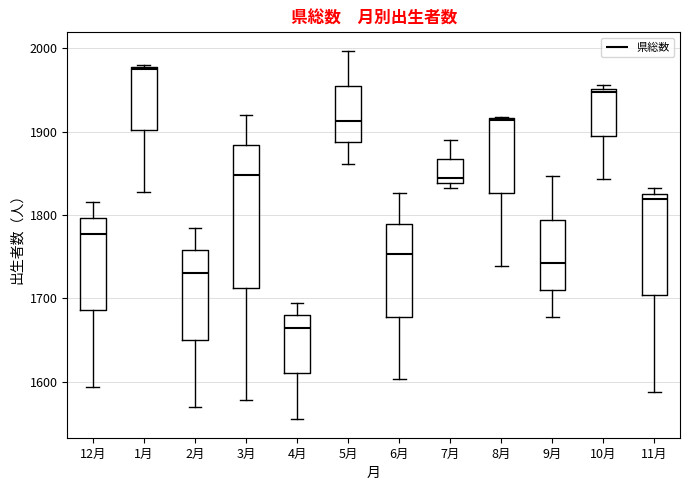

Where does the upper whisker of the box for 3月 end on the y-axis? The values are not printed on the chart, so give them approximately, as read against the axis.

1920